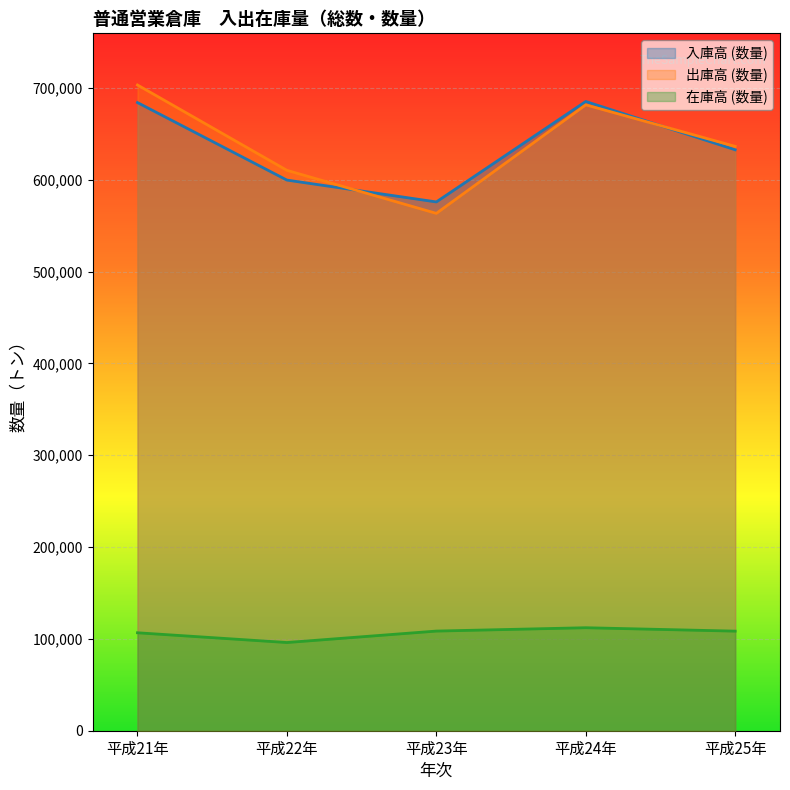

True or false: 在庫高 (数量) and 出庫高 (数量) intersect in this chart.

False